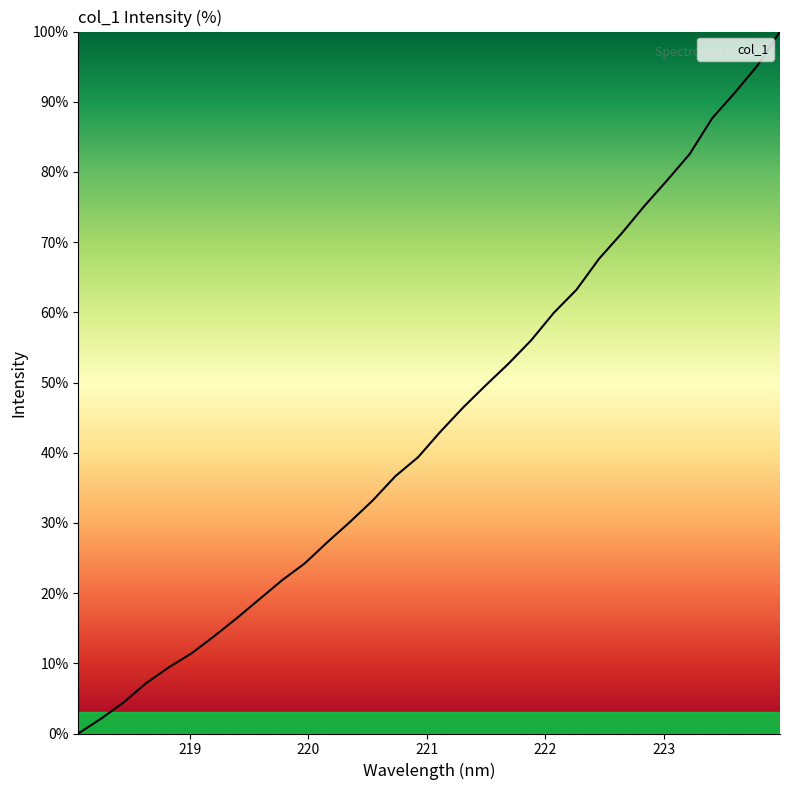

What is the difference between the maximum and minimum values?

100.0